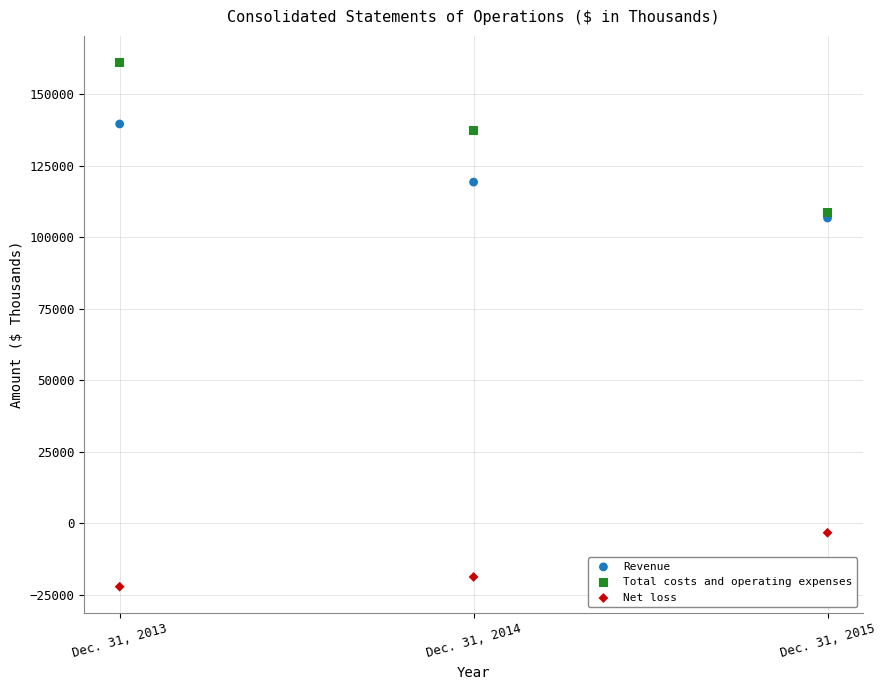

In the Net loss series, what Y value is closest to -12748?

-18767